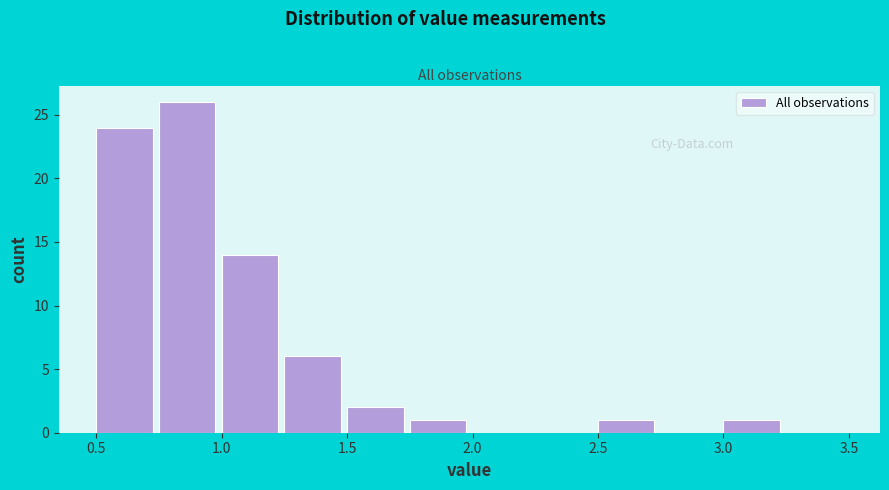

Which range on the x-axis has the tallest bar?

0.75 to 1.00